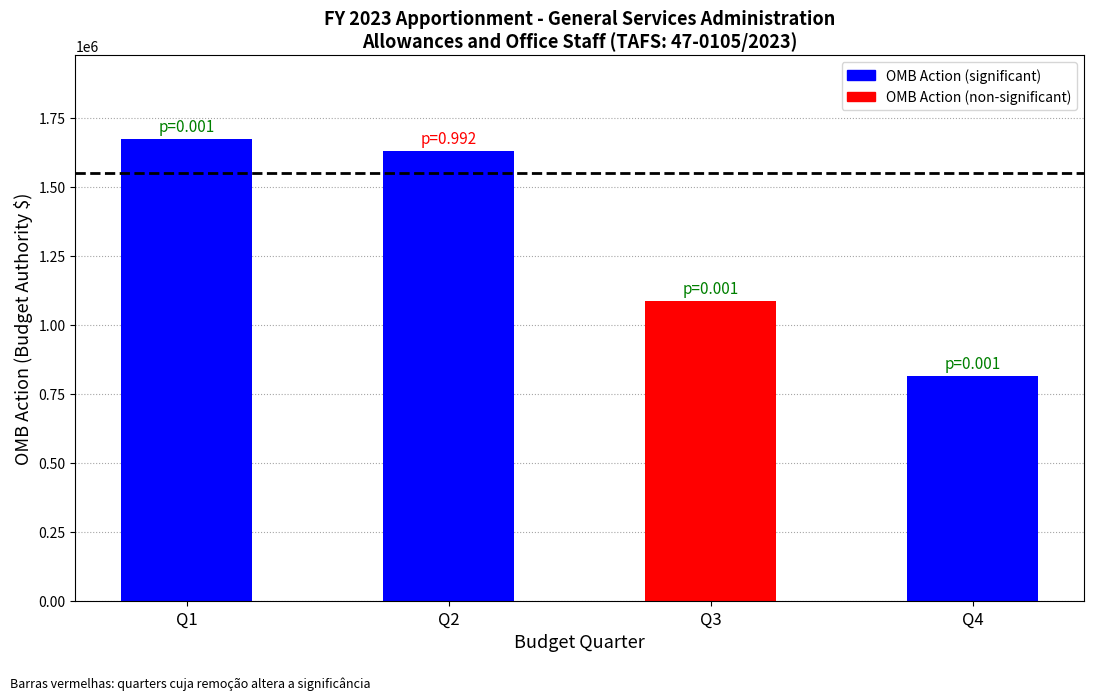

The chart shows a value of 192780 at Category A -- 4th quarter. True or false?

False